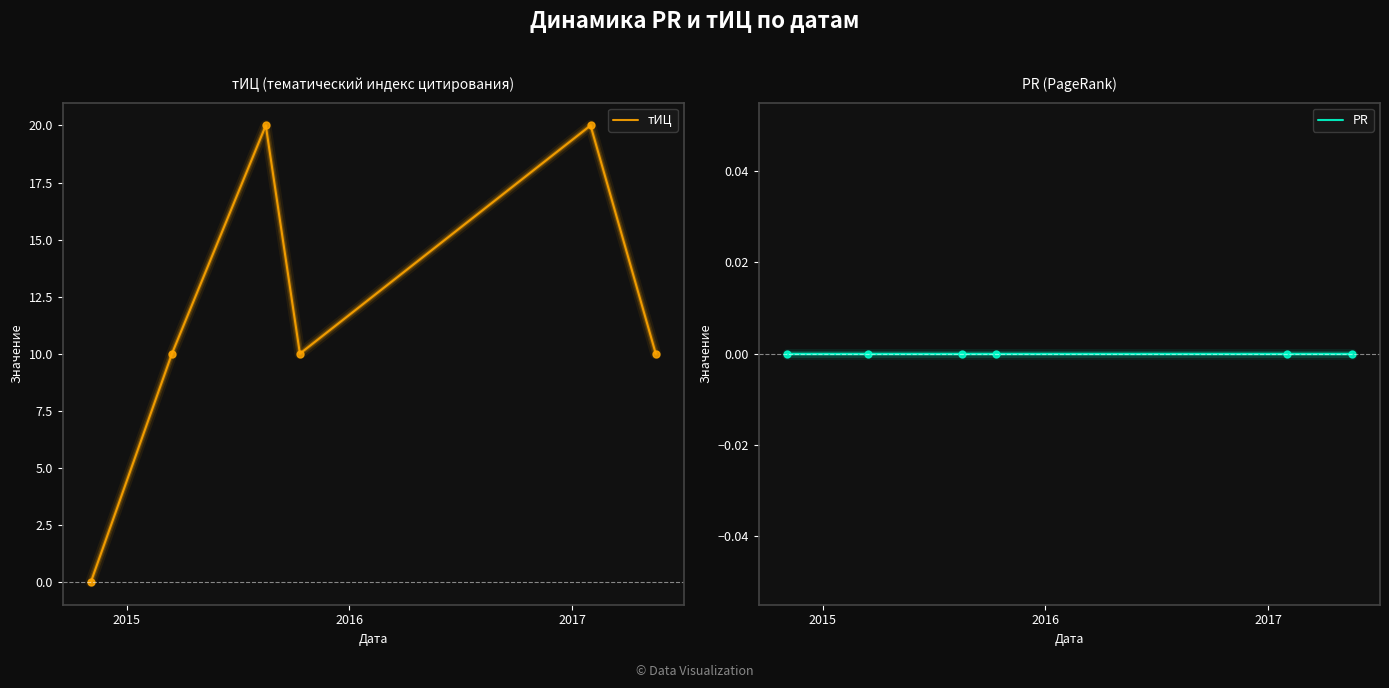

List the series in order of their overall mean, highest first.

тИЦ, PR